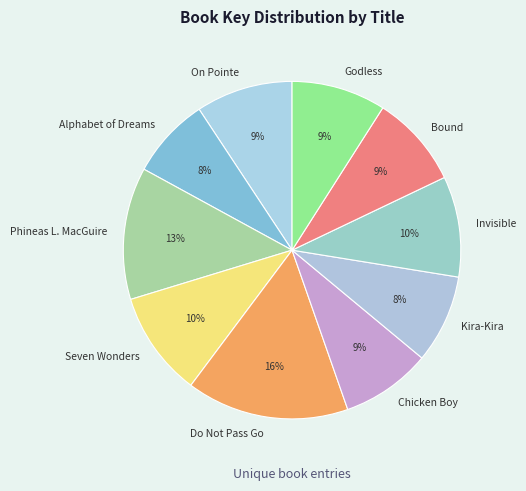

To the nearest percent, what is the average slice percentage?

10%